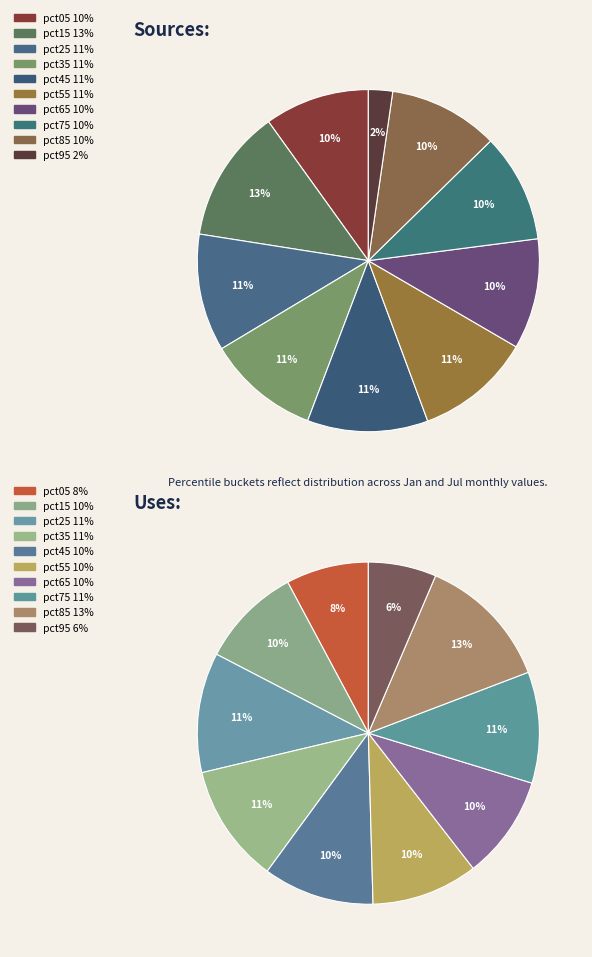

Count the number of slices in the pie.

10